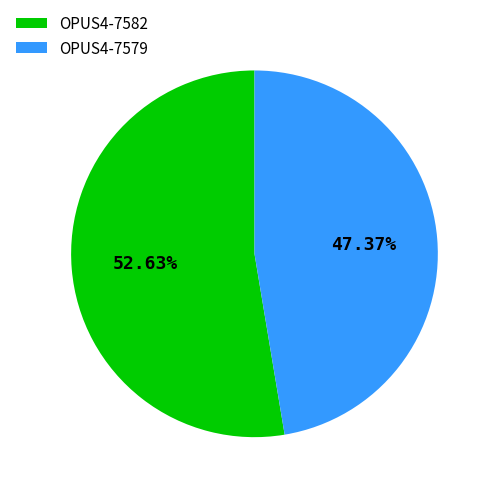

Is there a majority slice in this chart?

Yes